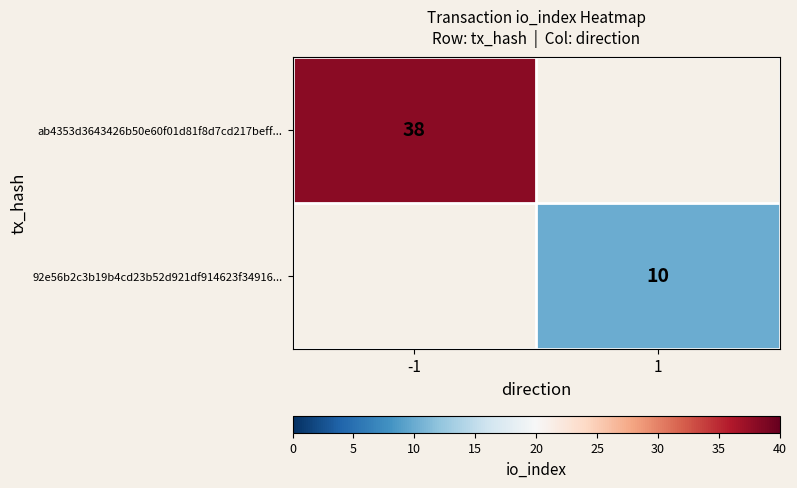

Is the value of 92e56b2c3b19b4cd23b52d921df914623f34916... at 1 greater than the value of ab4353d3643426b50e60f01d81f8d7cd217beff... at -1?

No